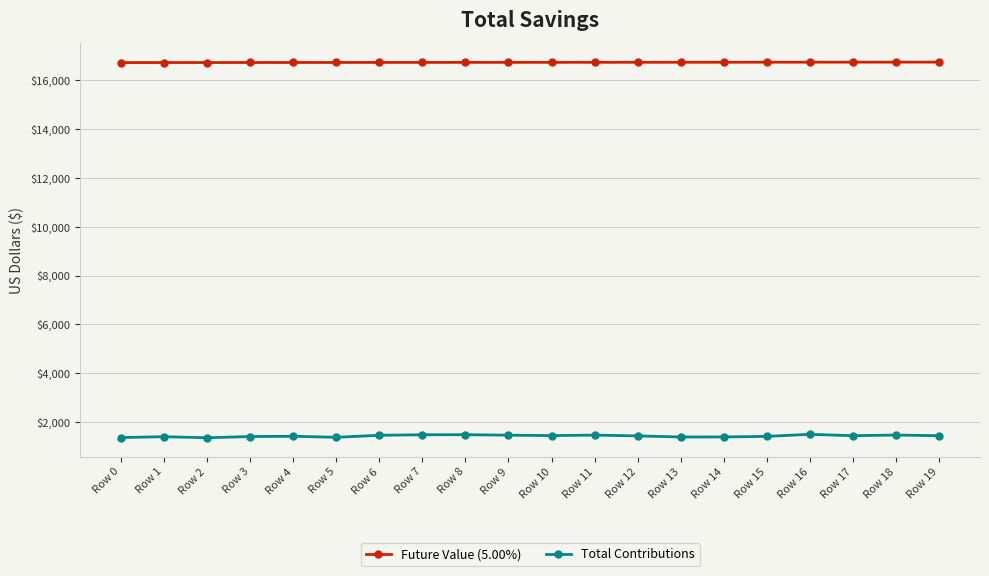

What value does the Total Contributions series have at Row 12?

1431